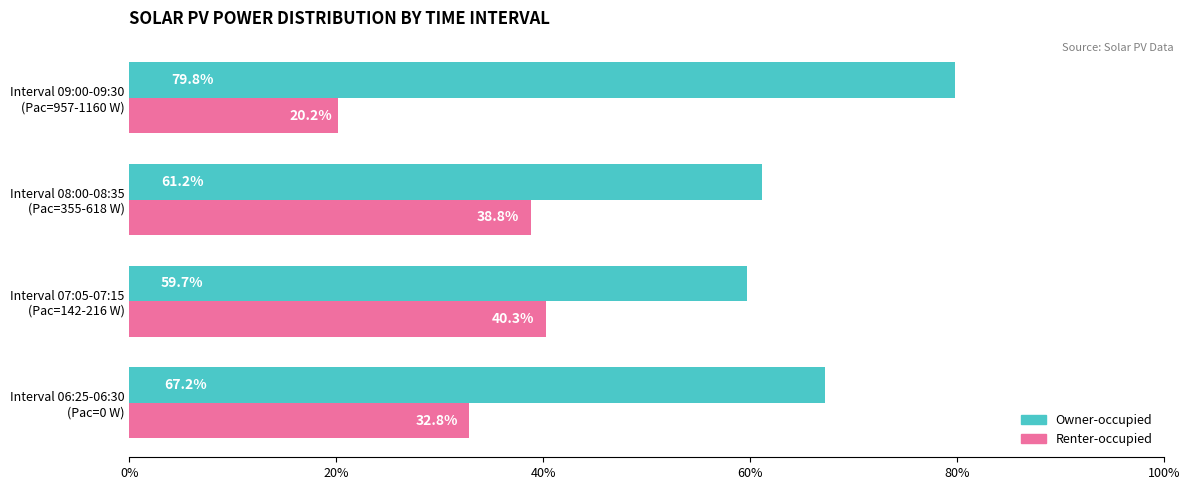

What is the average value of the Owner-occupied series?

67.0